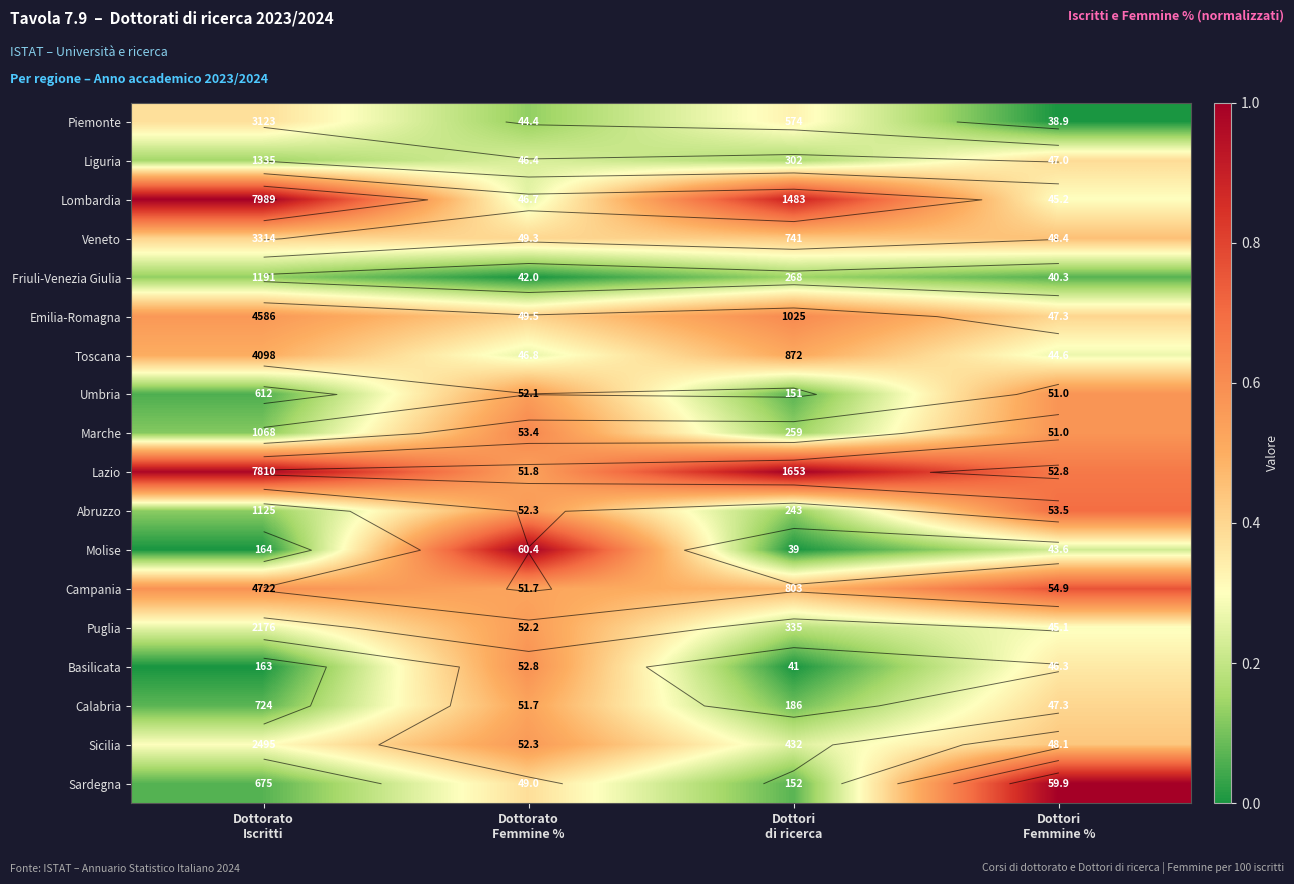

Rank the series at Dottorato Femmine % from lowest to highest value.

Friuli-Venezia Giulia, Piemonte, Liguria, Lombardia, Toscana, Sardegna, Veneto, Emilia-Romagna, Campania, Calabria, Lazio, Umbria, Puglia, Abruzzo, Sicilia, Basilicata, Marche, Molise